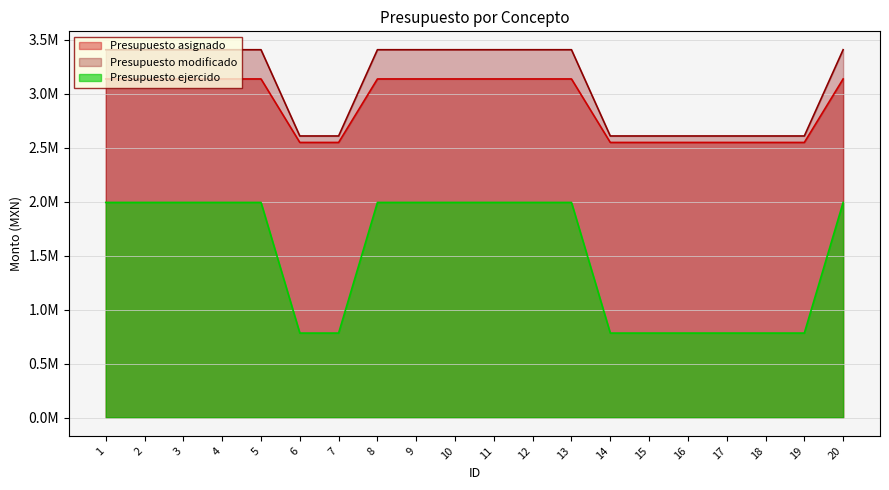

Rank the categories by Presupuesto modificado value from lowest to highest.

6, 7, 14, 15, 16, 17, 18, 19, 1, 2, 3, 4, 5, 8, 9, 10, 11, 12, 13, 20